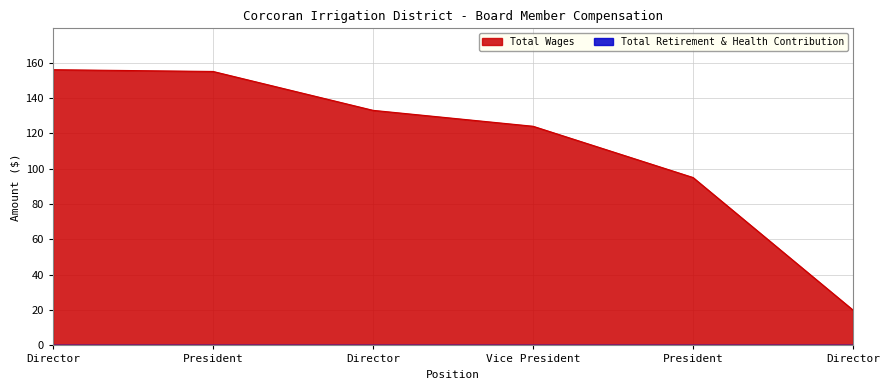

Approximately how many times larger is the value at Director compared to Vice President?

0.2